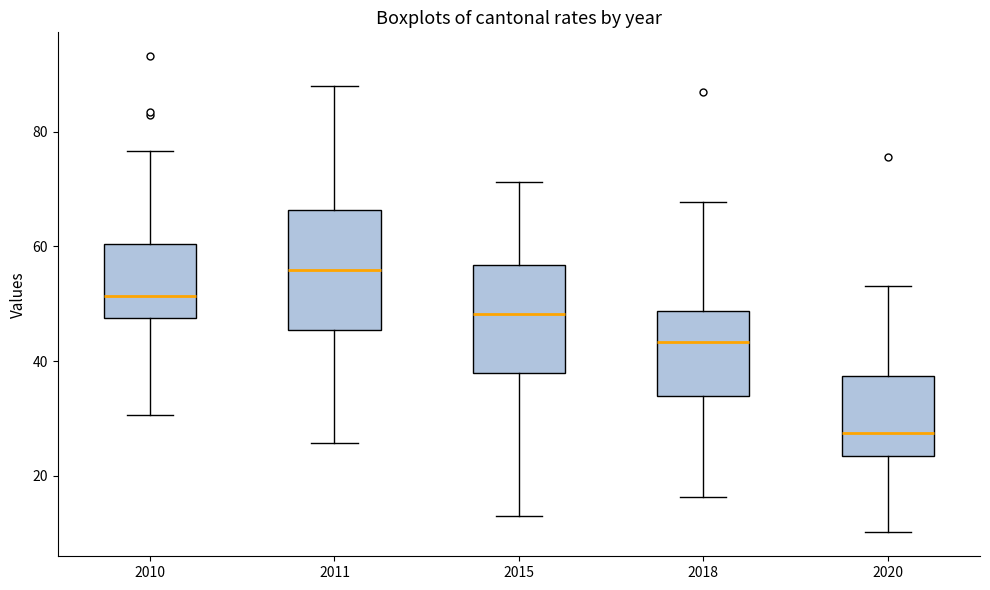

Reading left to right, read every box against the y-axis: the position of its median line, the range the box covers, and the ends of its whiskers. The values are not printed on the chart, so give them approximately, as read against the axis.

2010: median 52, box 48 to 60, whiskers 30 to 76
2011: median 56, box 46 to 66, whiskers 26 to 88
2015: median 48, box 38 to 56, whiskers 12 to 72
2018: median 44, box 34 to 48, whiskers 16 to 68
2020: median 28, box 24 to 38, whiskers 10 to 54